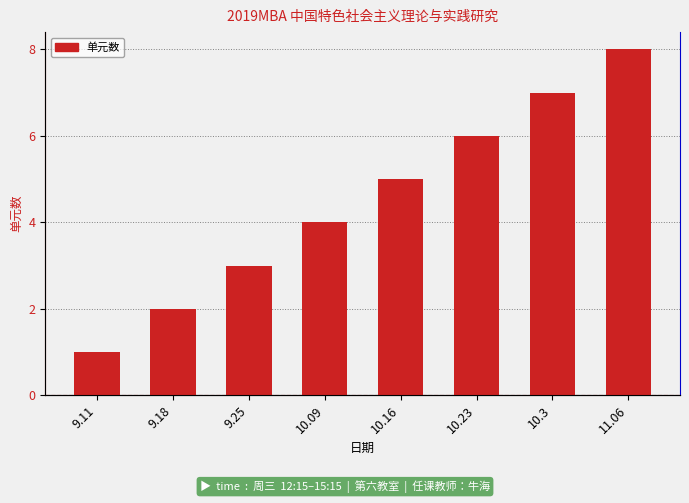

Which label corresponds to the smallest value in the chart?

9.11